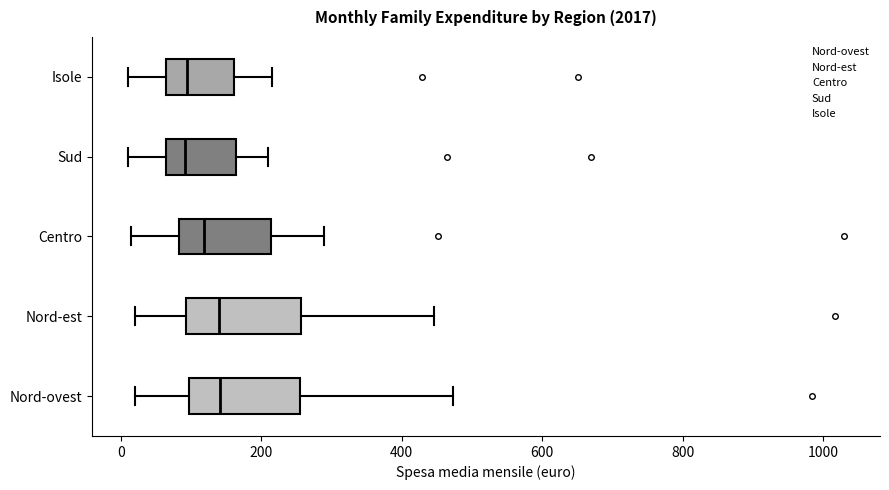

Reading bottom to top, transcribe this box plot: for each box, give where its median line is, the range the box spans, and where its two whiskers end, as read against the x-axis. The values are not printed on the chart, so give them approximately, as read against the axis.

Nord-ovest: median 140, box 100 to 260, whiskers 20 to 480
Nord-est: median 140, box 100 to 260, whiskers 20 to 440
Centro: median 120, box 80 to 220, whiskers 20 to 280
Sud: median 100, box 60 to 160, whiskers 20 to 200
Isole: median 100, box 60 to 160, whiskers 20 to 220